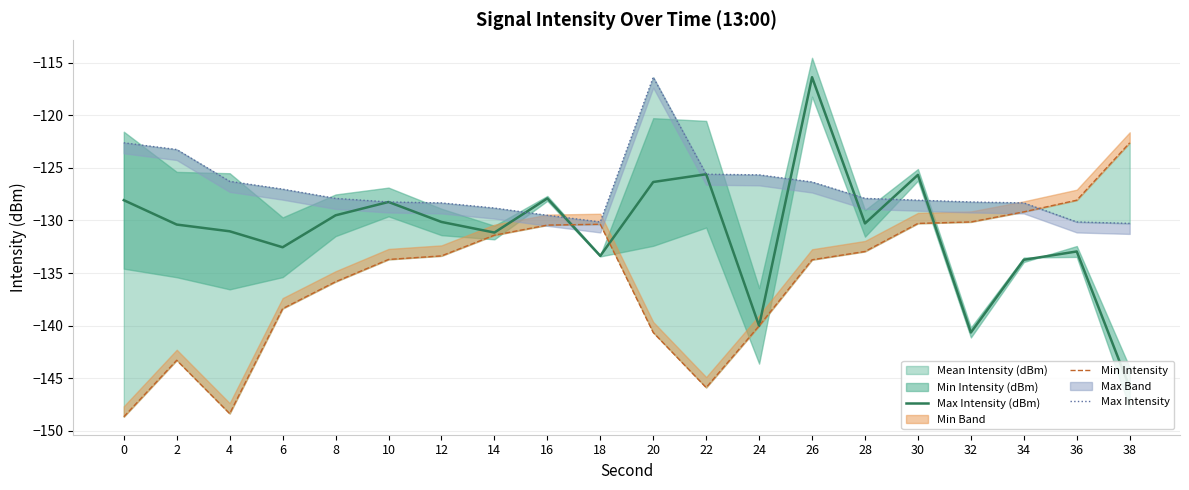

Where is the first local minimum for Max Intensity?

18